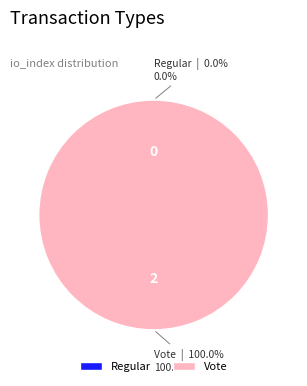

What percentage do Regular and Vote together represent?

100.0%